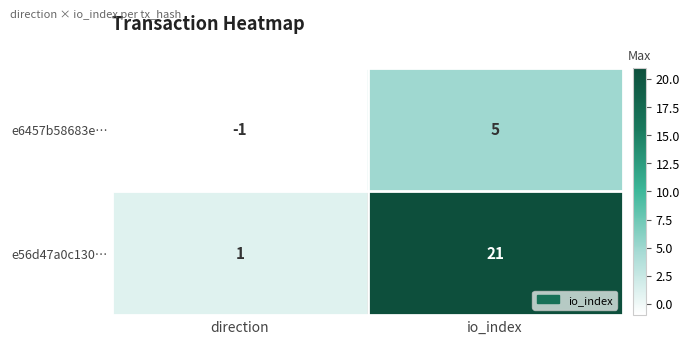

List the series in order of their peak value, lowest first.

e6457b58683e…, e56d47a0c130…